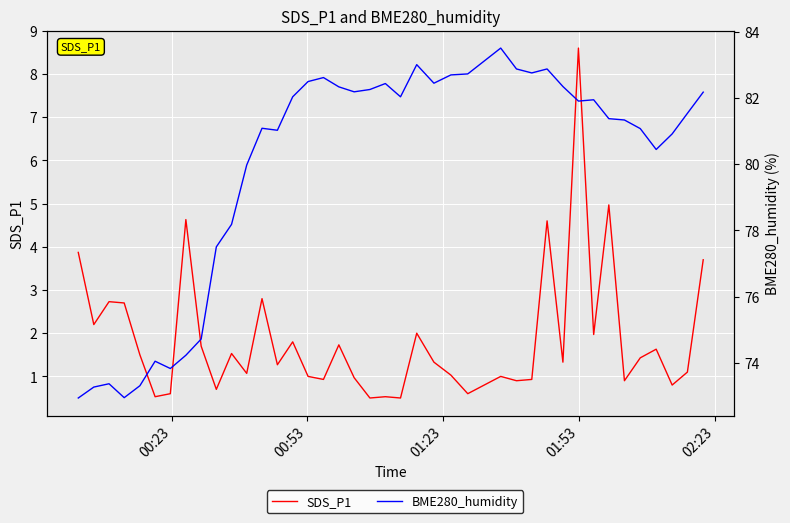

What is the value of the BME280_humidity point at the 9th from the left?

74.7